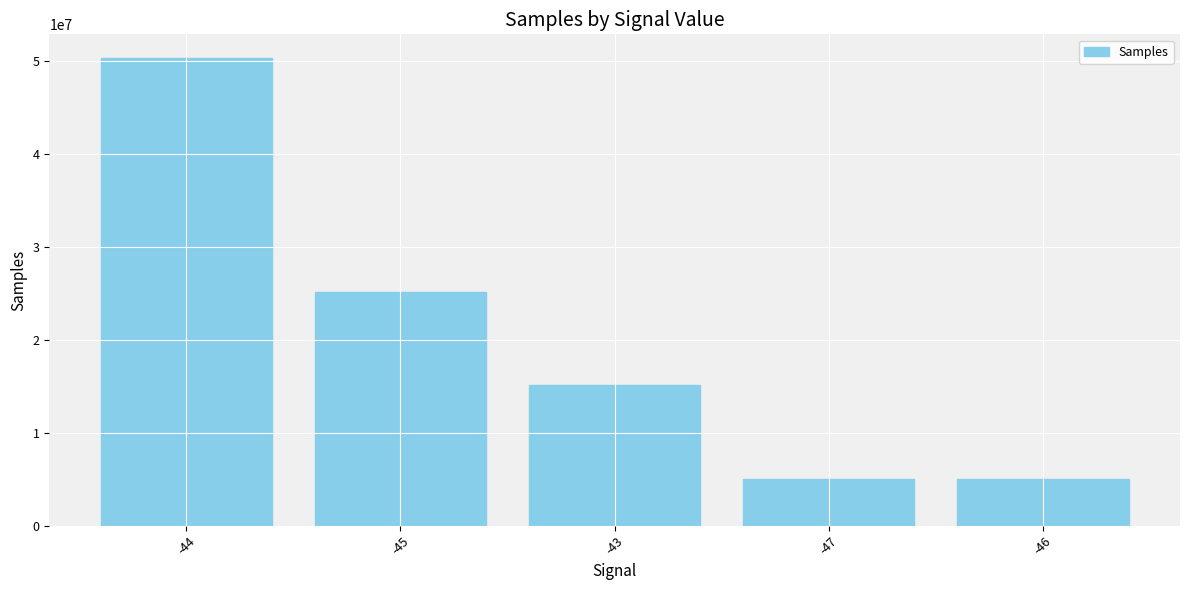

What is the label of the 1st bar from the right?

-46